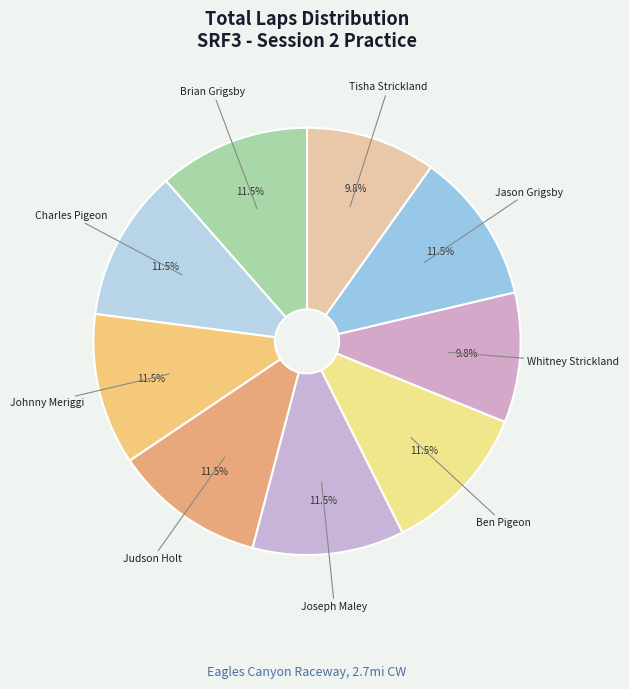

How many segments does this pie chart have?

9